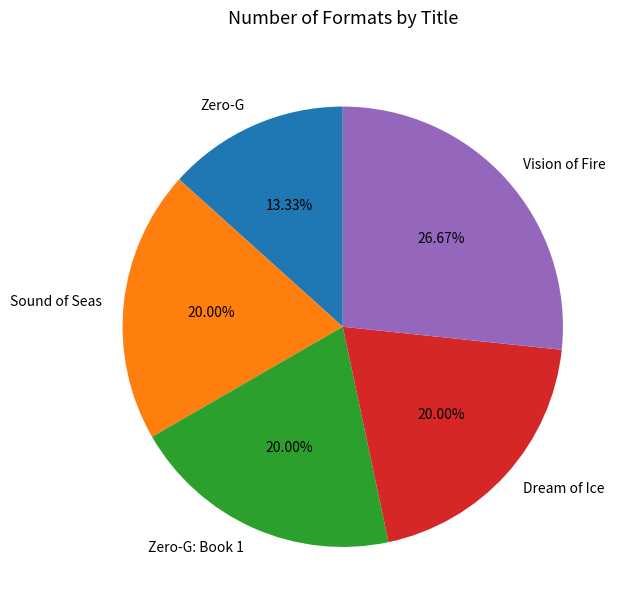

Is it true that Sound of Seas is 33% of the pie?

False